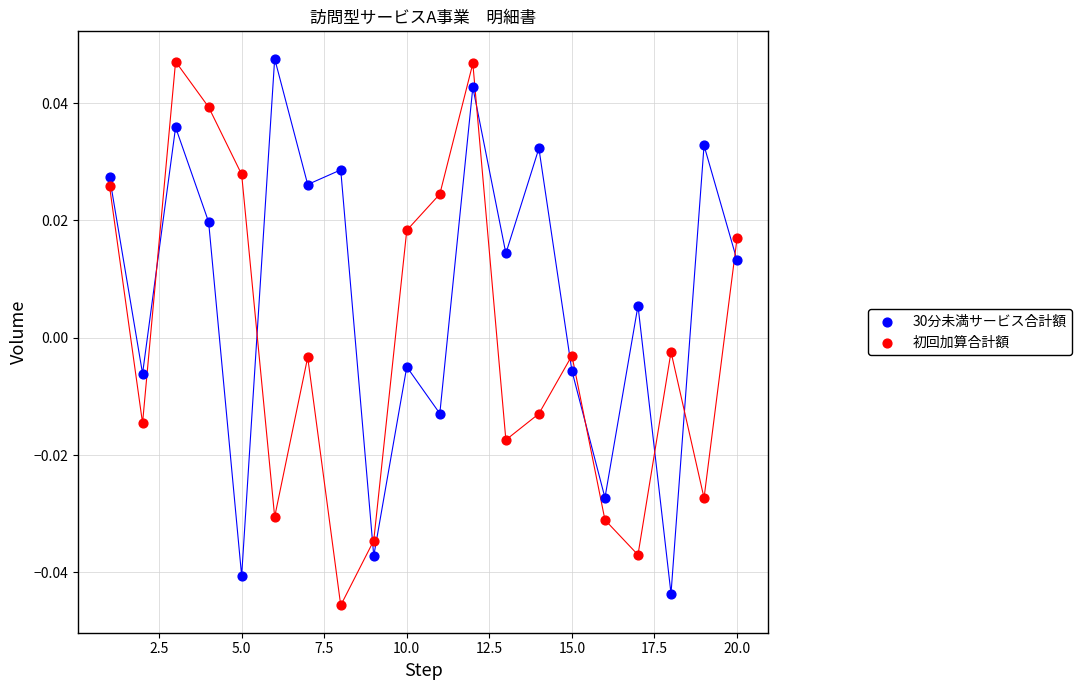

Which series reaches the minimum Y coordinate?

初回加算合計額